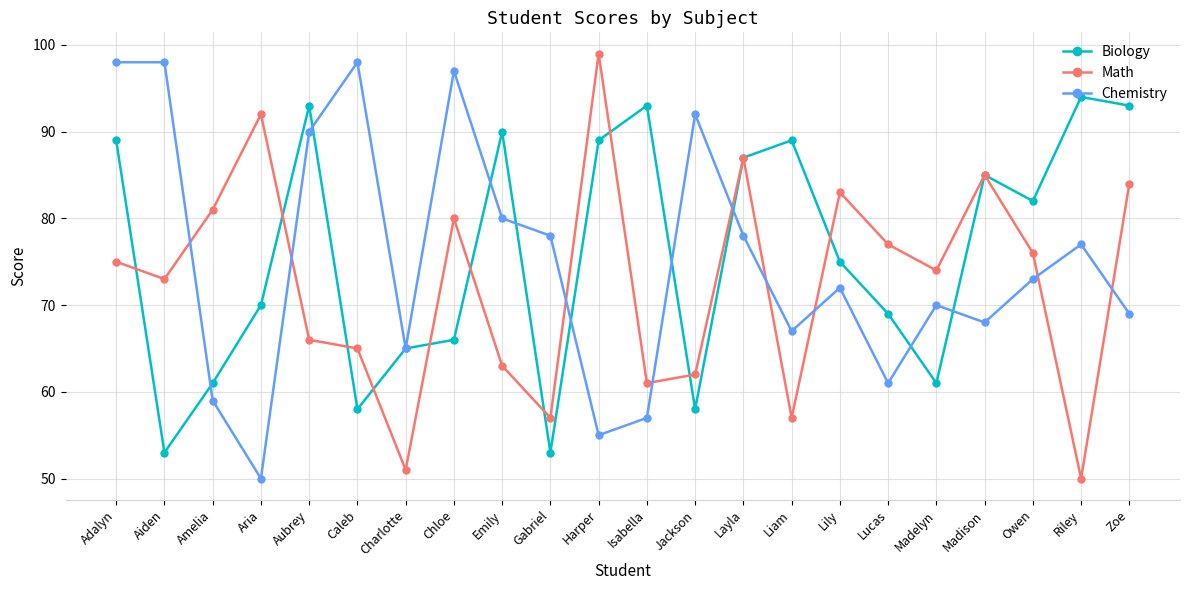

Which series has the widest spread of values?

Math